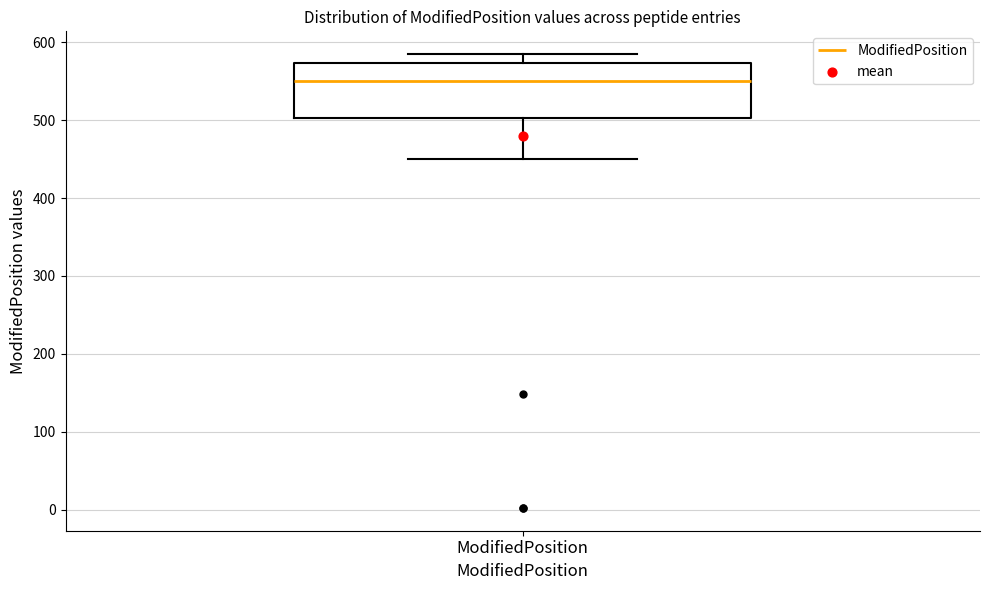

Transcribe this box plot: give where the median line is, the range the box spans, and where the two whiskers end, as read against the y-axis. The values are not printed on the chart, so give them approximately, as read against the axis.

median 550, box 500 to 570, whiskers 450 to 590